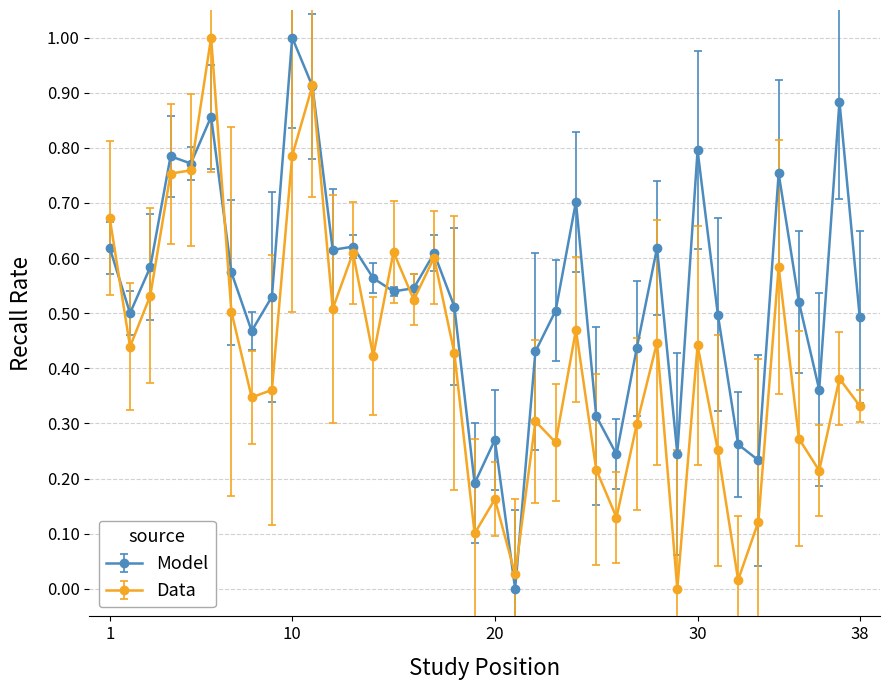

Which series has the largest total across all categories?

Model